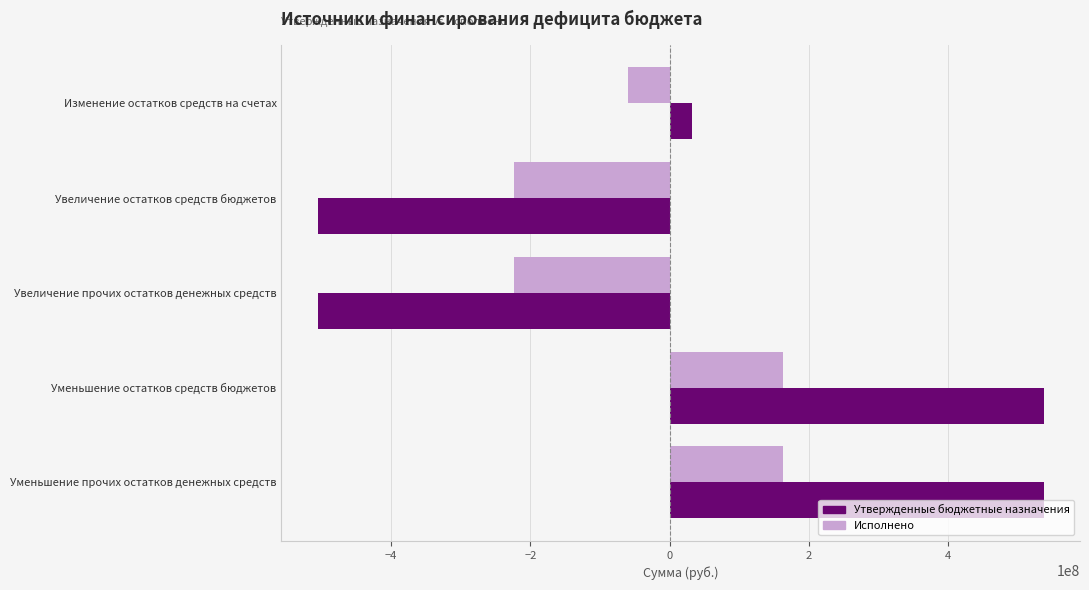

The Утвержденные бюджетные назначения series shows -879688104.4 at Увеличение остатков средств бюджетов. True or false?

False